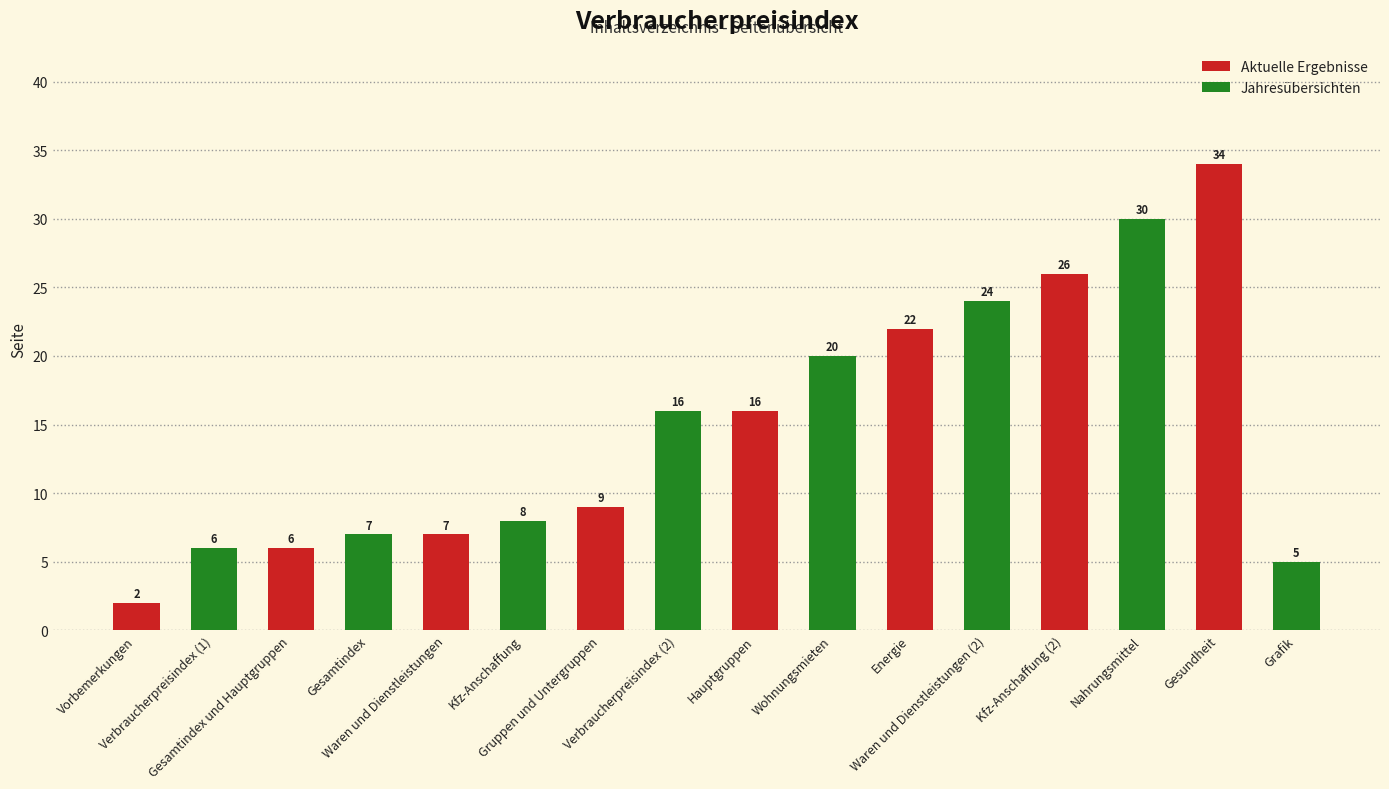

Reading left to right, list all the values displayed in this chart.

2	6	6	7	7	8	9	16	16	20	22	24	26	30	34	5